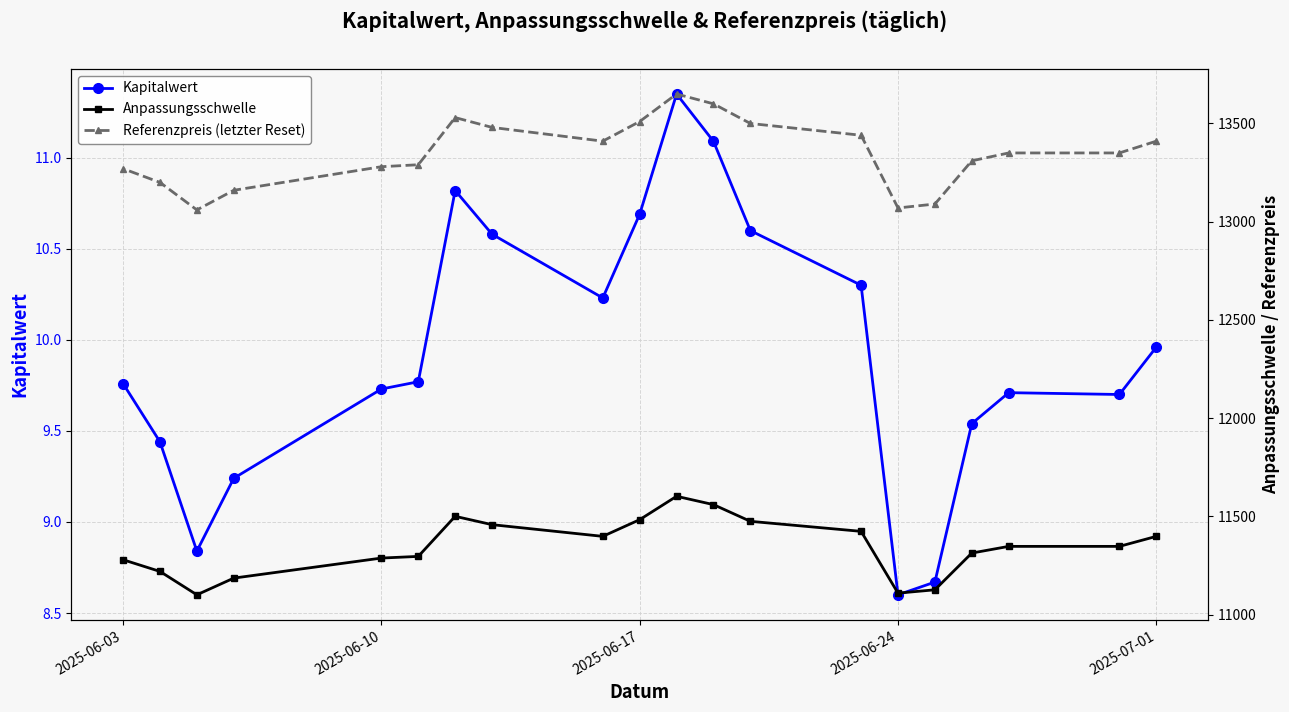

Which category has the lowest value in the Kapitalwert series?

2025-06-24